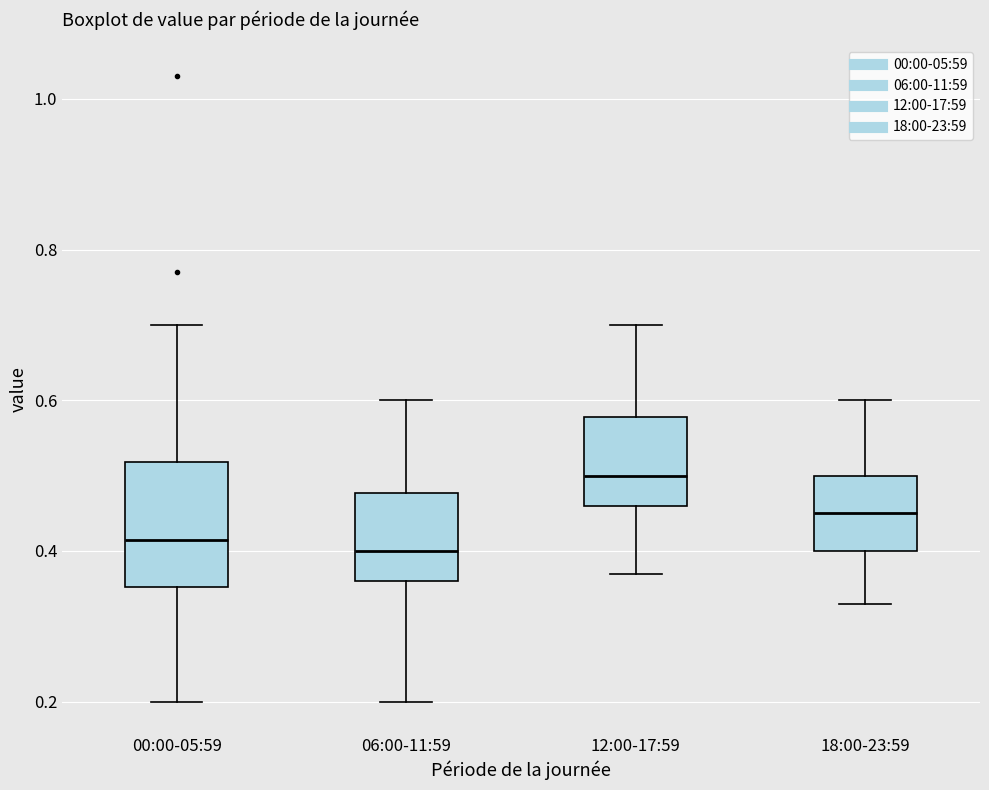

Where is the lower edge of the box for 00:00-05:59 on the y-axis? The values are not printed on the chart, so give them approximately, as read against the axis.

0.36